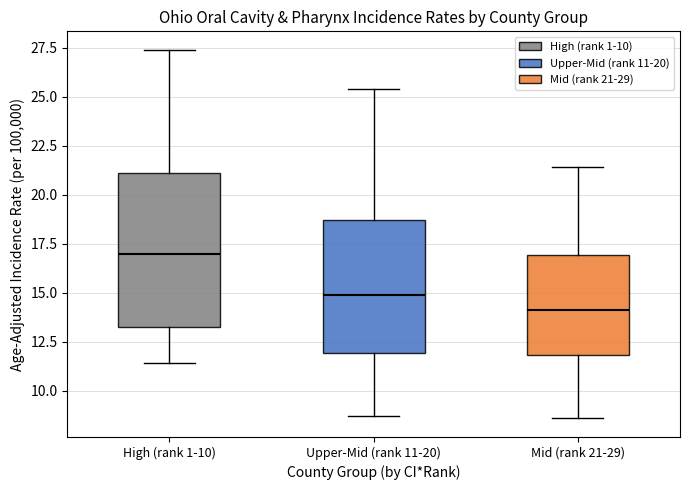

Which box has the lowest median line?

Mid (rank 21-29)